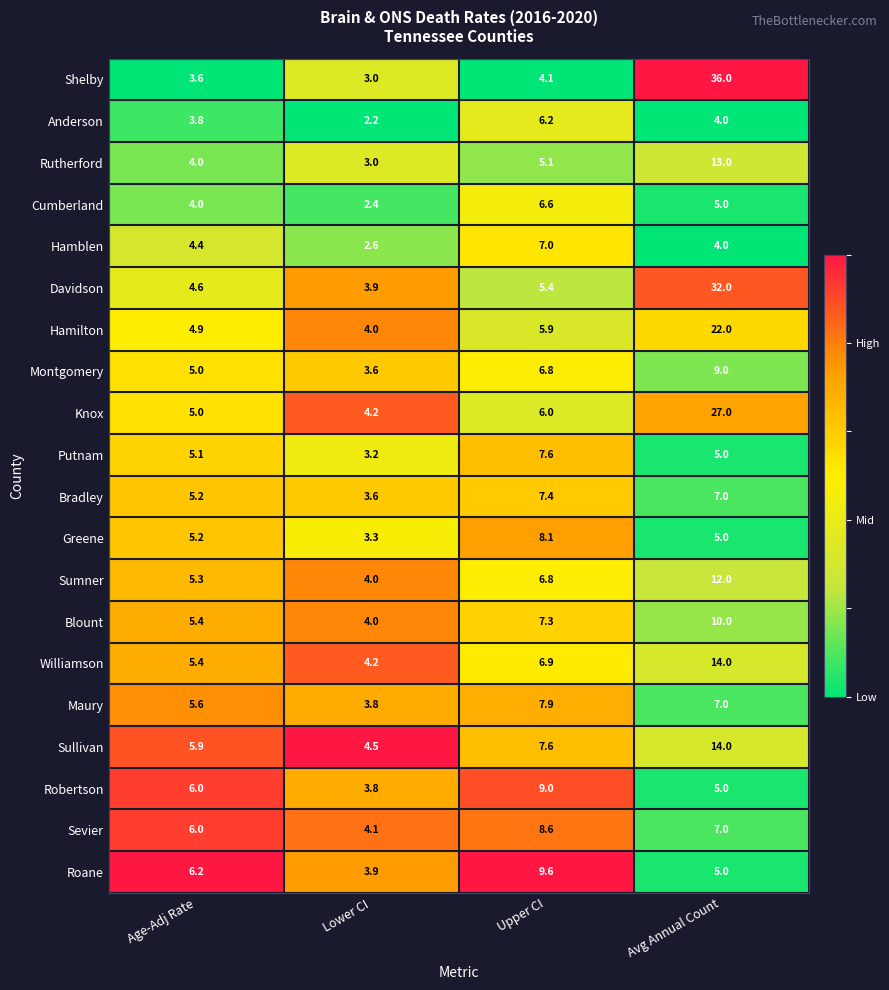

What is the sum of all Maury values?

24.3